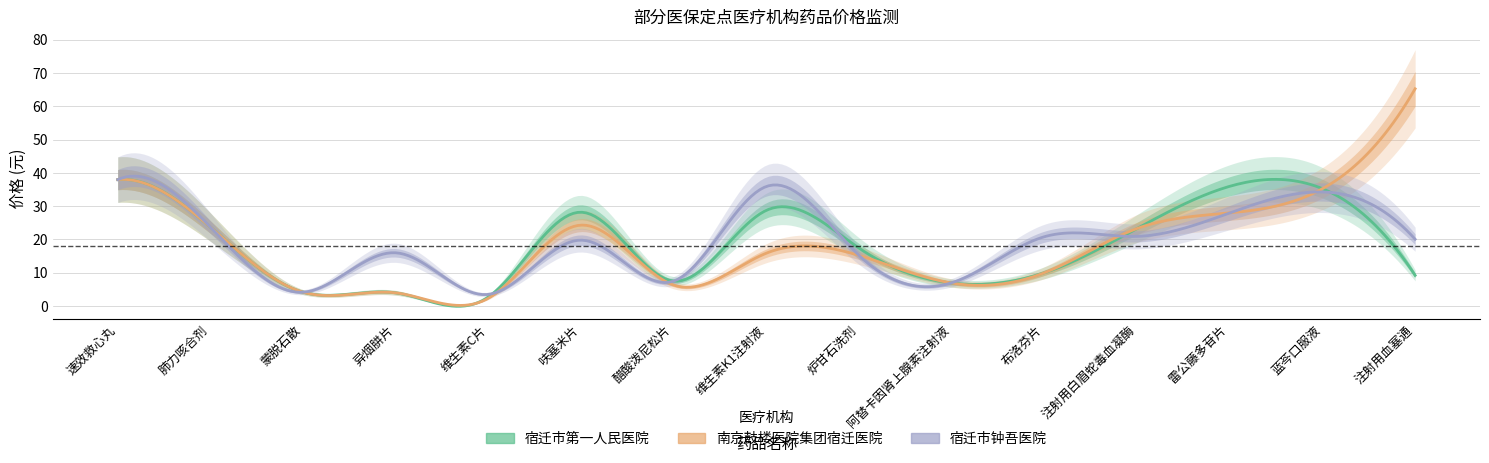

How many lines are shown in the chart?

3